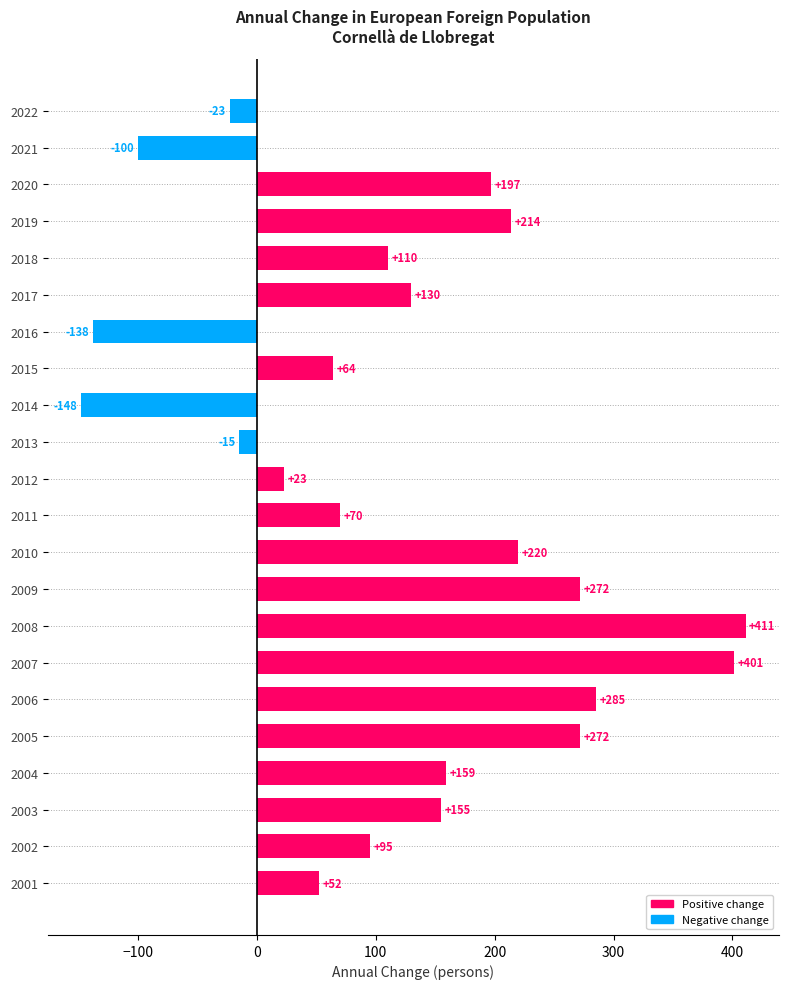

Reading top to bottom, what are all the values shown in this chart?

-23	-100	197	214	110	130	-138	64	-148	-15	23	70	220	272	411	401	285	272	159	155	95	52